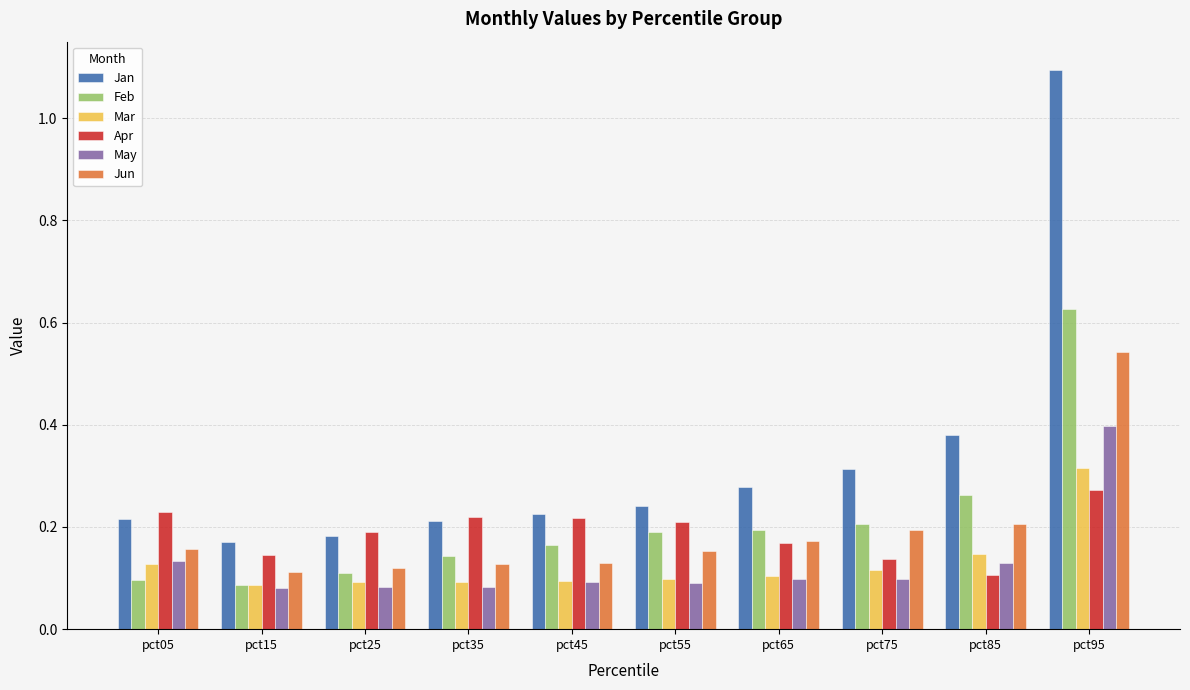

At how many categories does at least one series exceed 0?

10